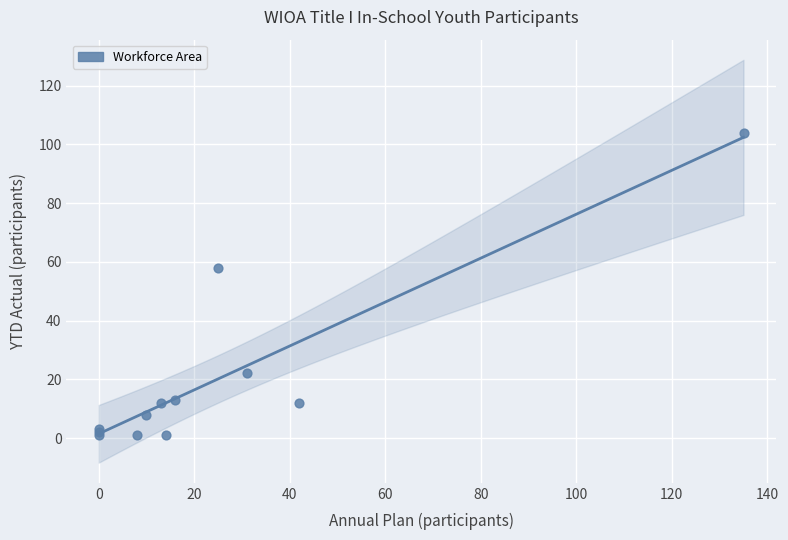

What Y value in the scatter plot is closest to 52?

58